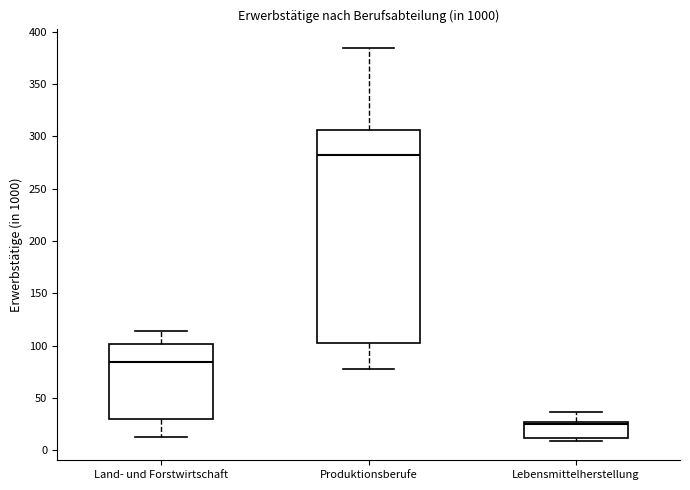

Reading left to right, transcribe this box plot: for each box, give where its median line is, the range the box spans, and where its two whiskers end, as read against the y-axis. The values are not printed on the chart, so give them approximately, as read against the axis.

Land- und Forstwirtschaft: median 85, box 30 to 100, whiskers 15 to 115
Produktionsberufe: median 280, box 100 to 305, whiskers 80 to 385
Lebensmittelherstellung: median 25 (just below the box's upper edge), box 10 to 25, whiskers 10 (just below the box's lower edge) to 35